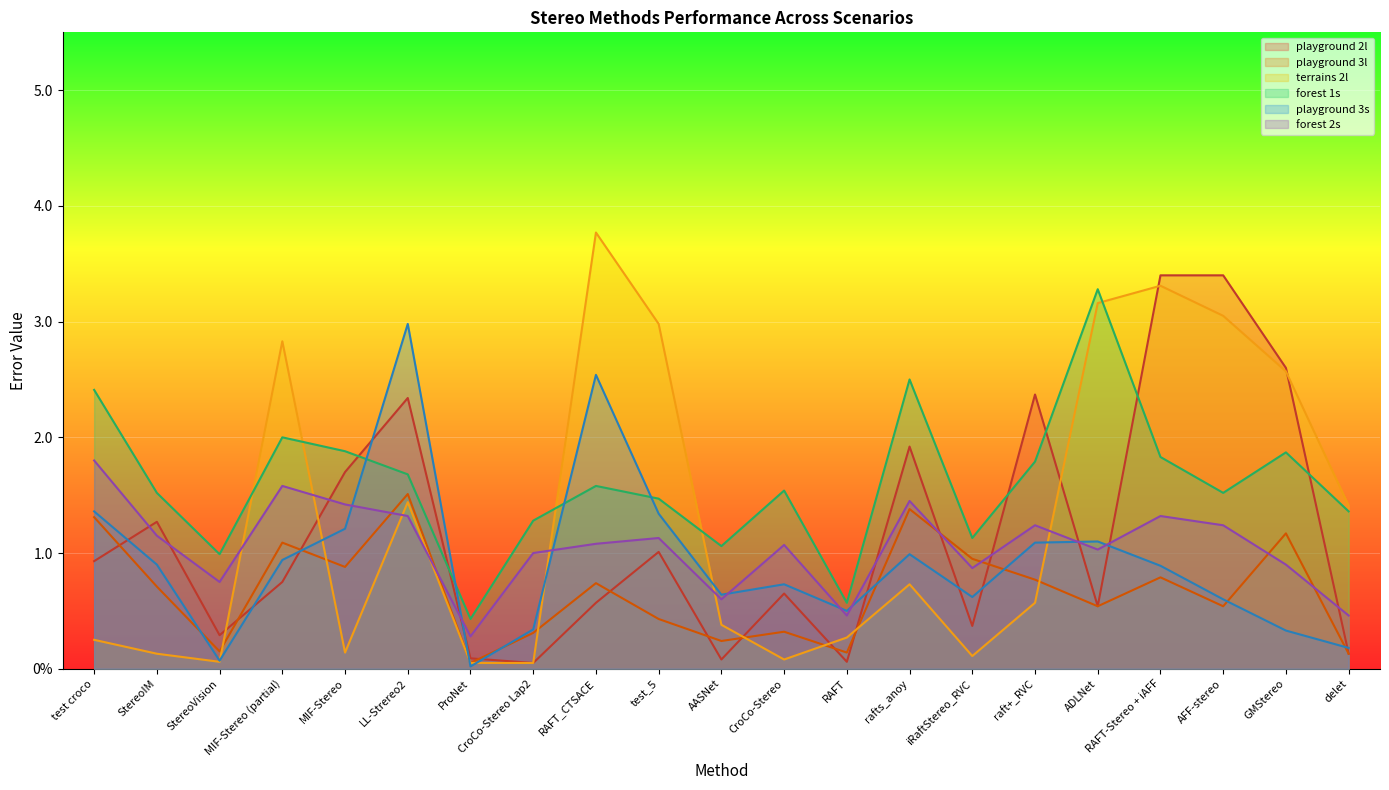

Between delet and AASNet, which is larger?

delet